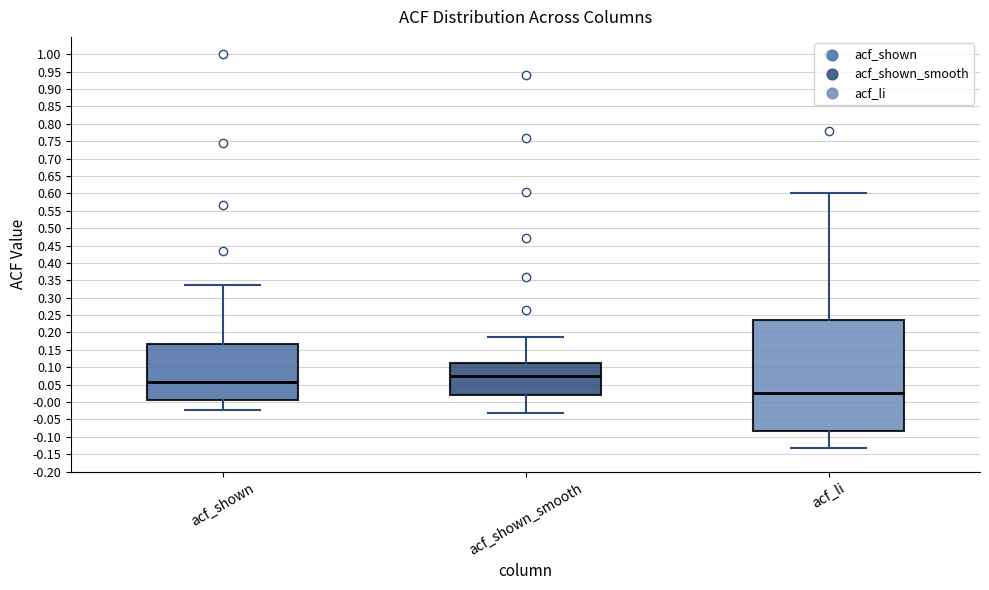

Which box has the highest median line?

acf_shown_smooth